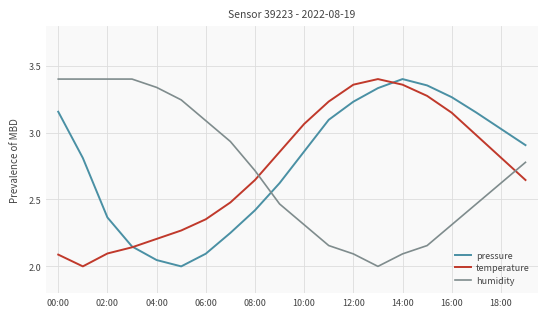

How many interior local peaks does the pressure series have?

1